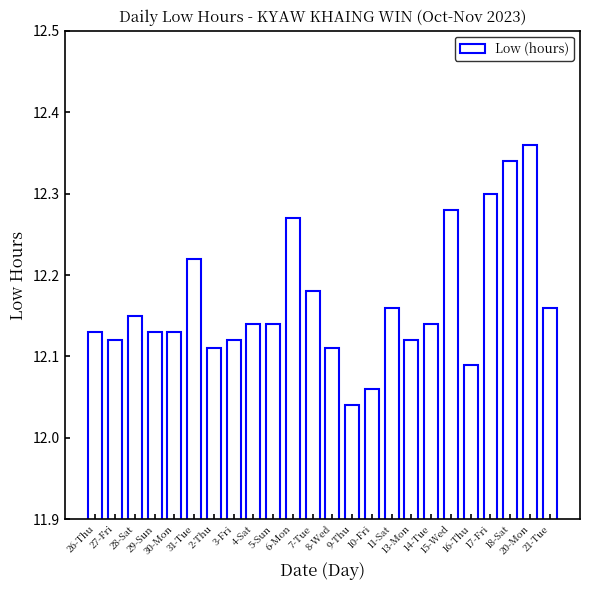

Are the bars horizontal?

No